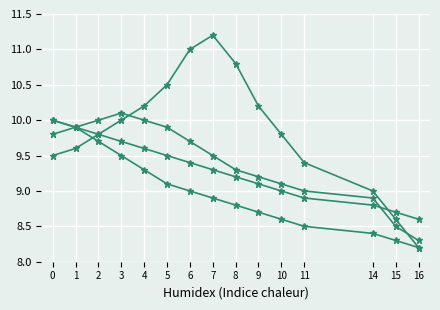

Count the number of categories in the chart.

15